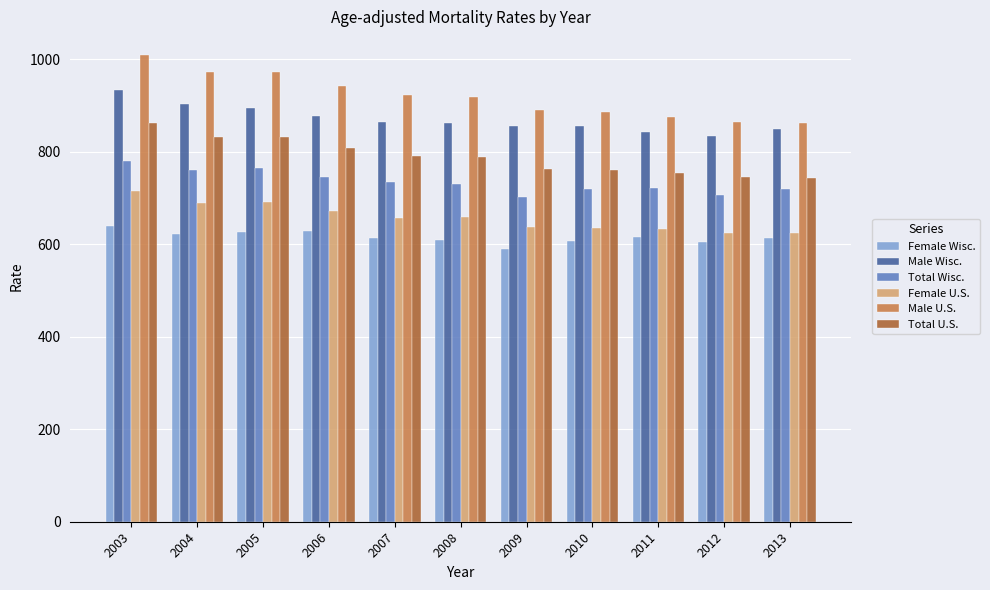

Which series has the largest range (max minus min)?

Male U.S.